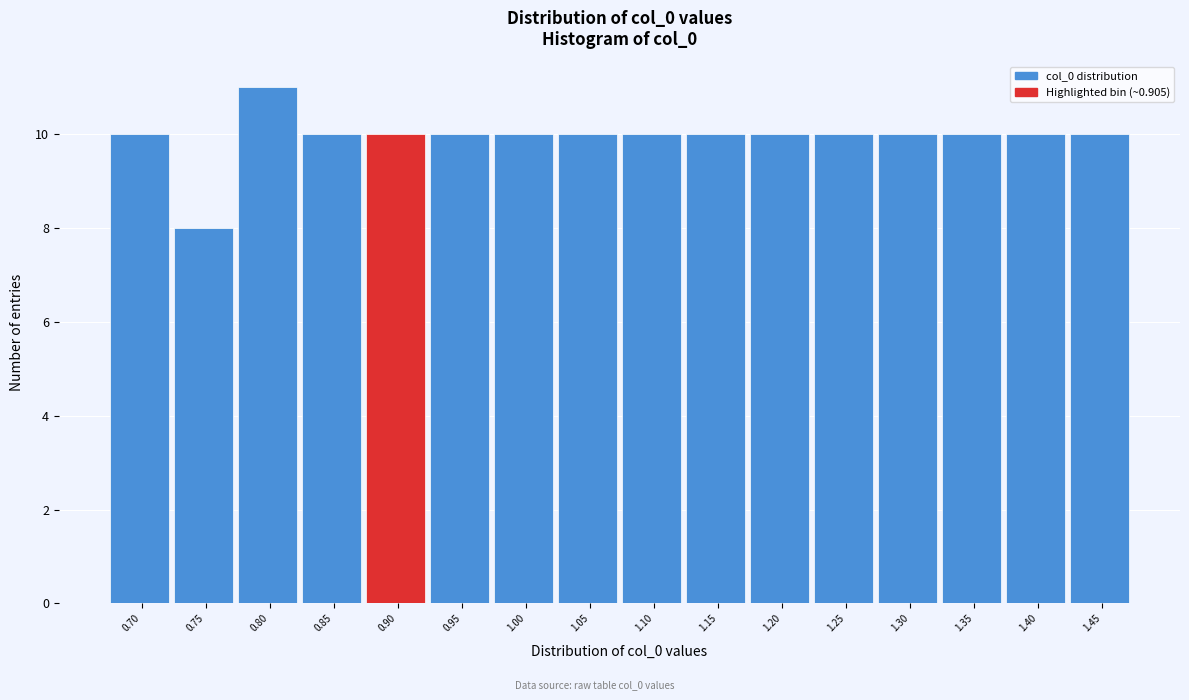

Reading left to right, extract all data points from this chart.

10	8	11	10	10	10	10	10	10	10	10	10	10	10	10	10